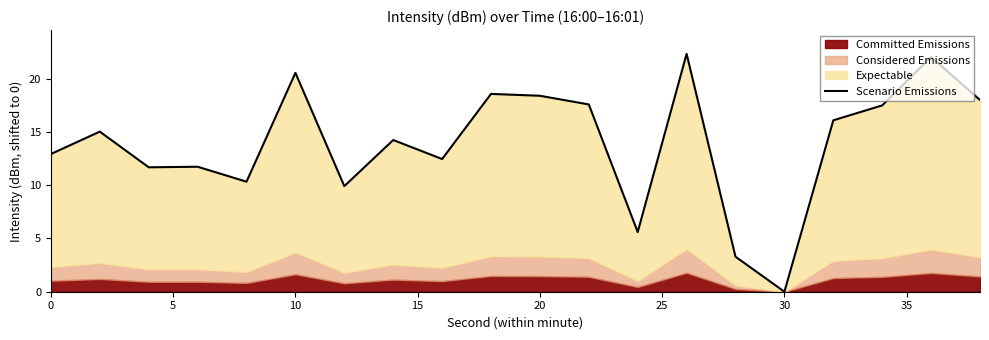

How many lines are shown in the chart?

1